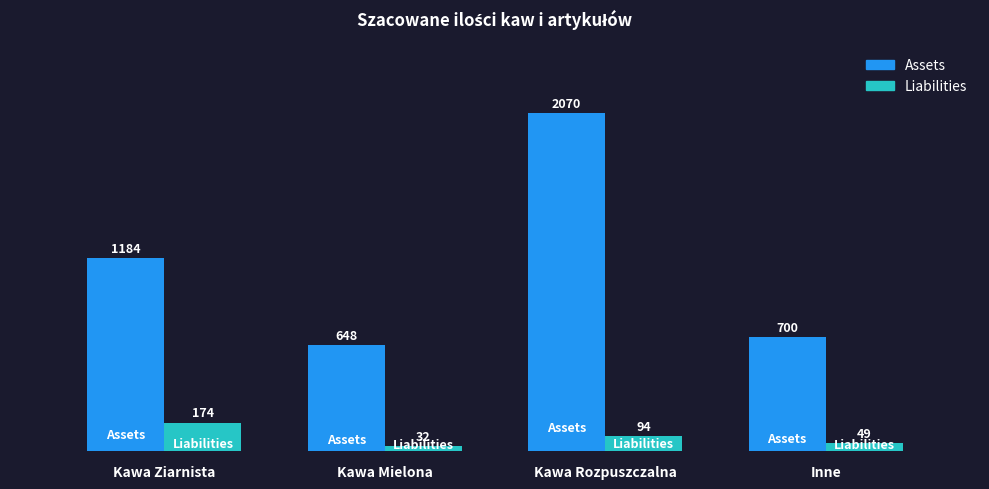

Rank the categories by Liabilities value from lowest to highest.

Kawa Mielona, Inne, Kawa Rozpuszczalna, Kawa Ziarnista